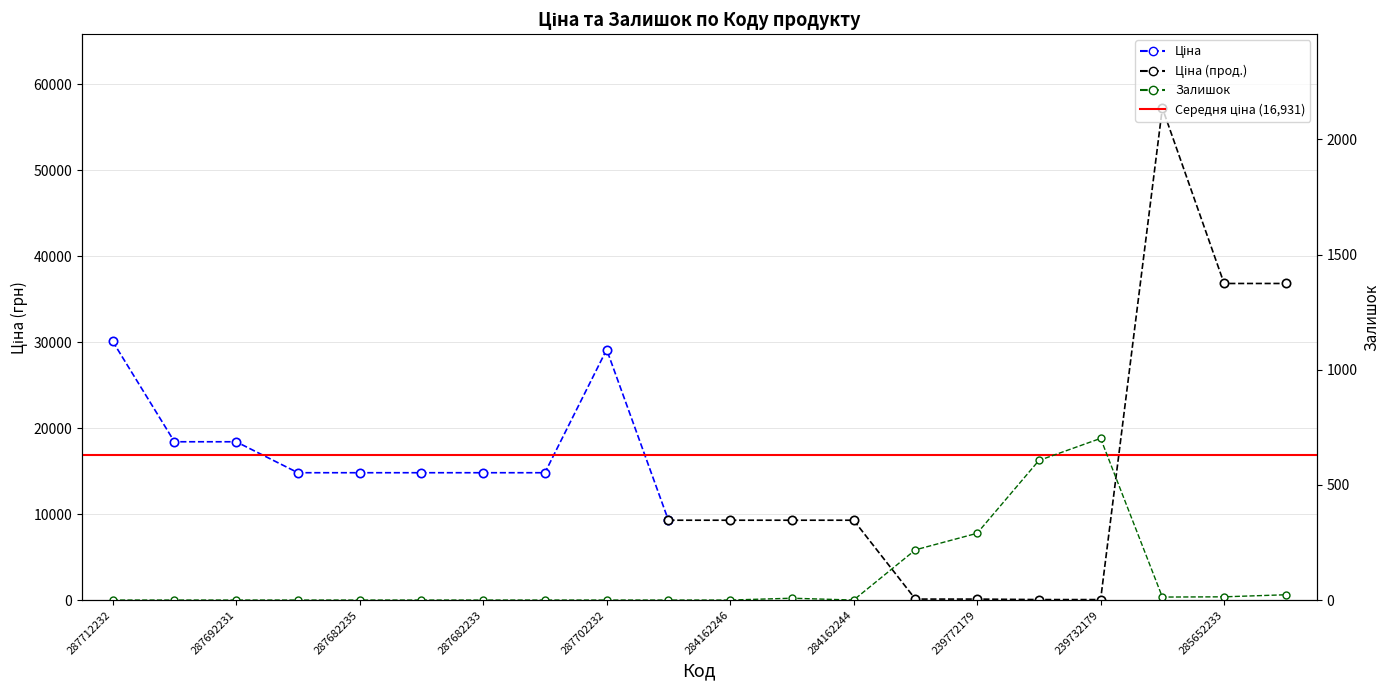

The value at 287682234 is -245. True or false?

False